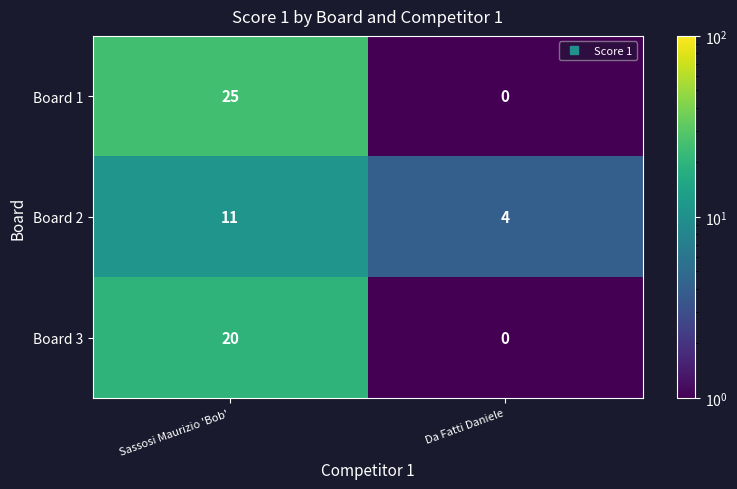

What is the lowest value of the Board 2 series?

4